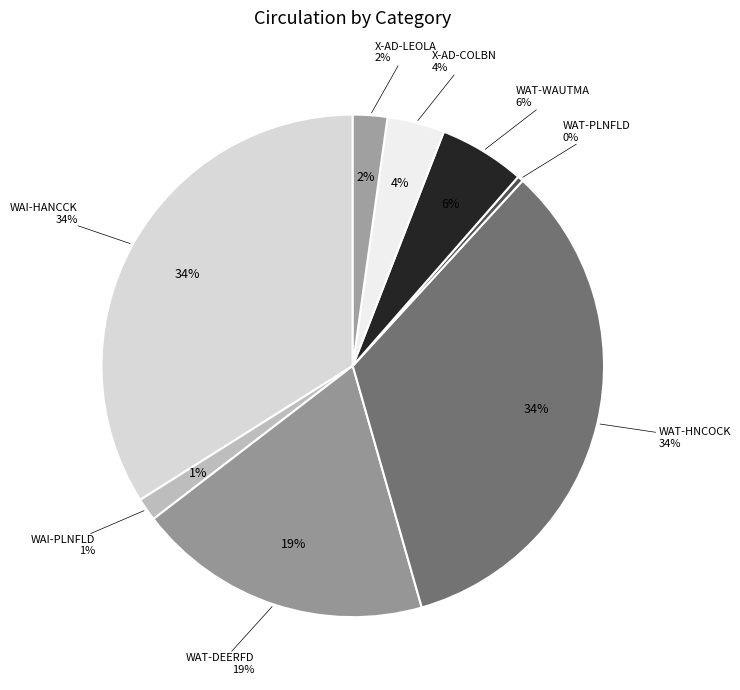

True or false: WAI-HANCCK accounts for 48% of the total.

False